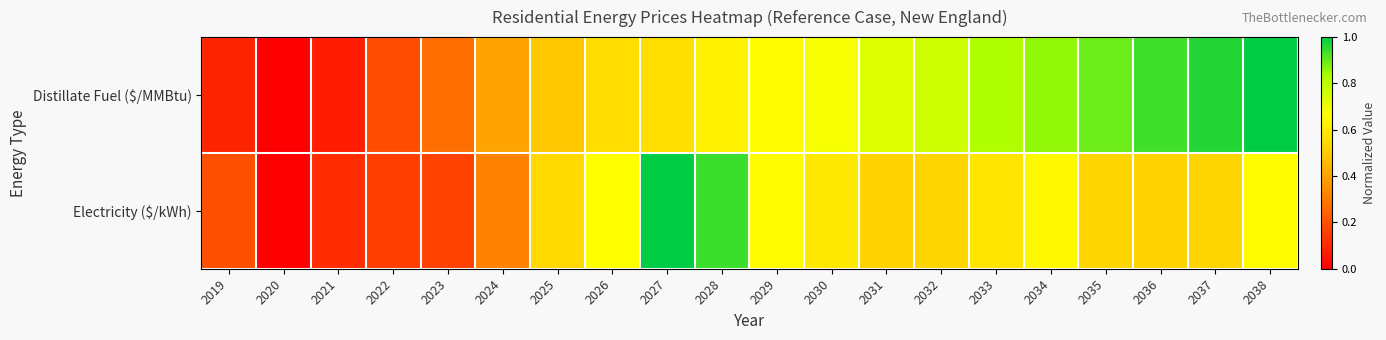

What is the total value across all series at 2033?

1.4